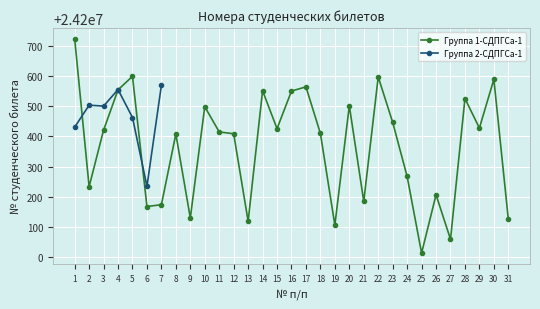

Count the number of categories in the chart.

31